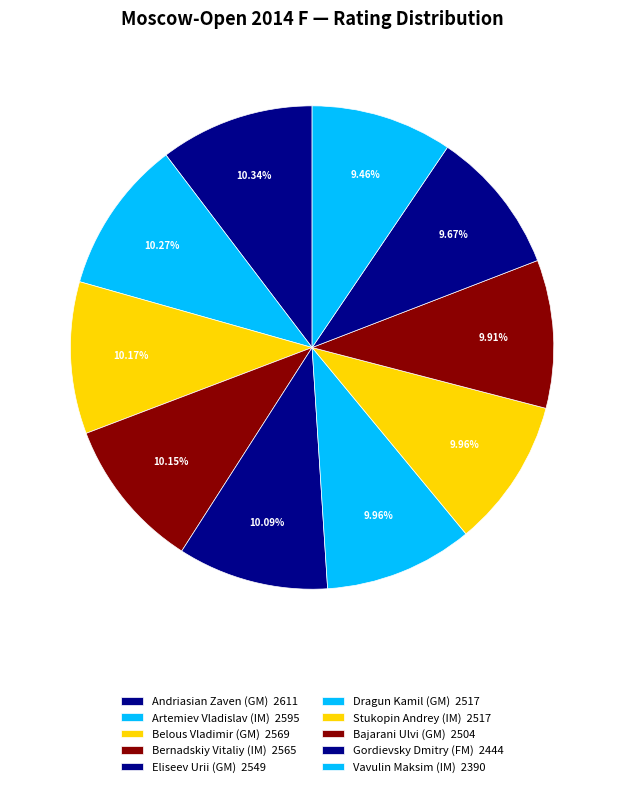

Count the number of slices in the pie.

10